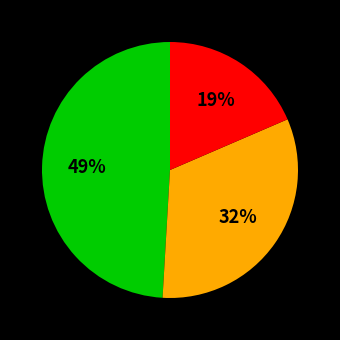

Does any single category account for the majority?

No